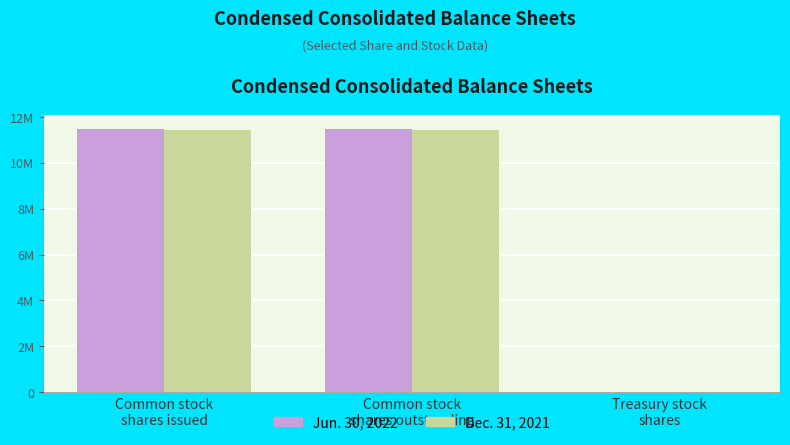

What is the sum of all Jun. 30, 2022 values?

22997060